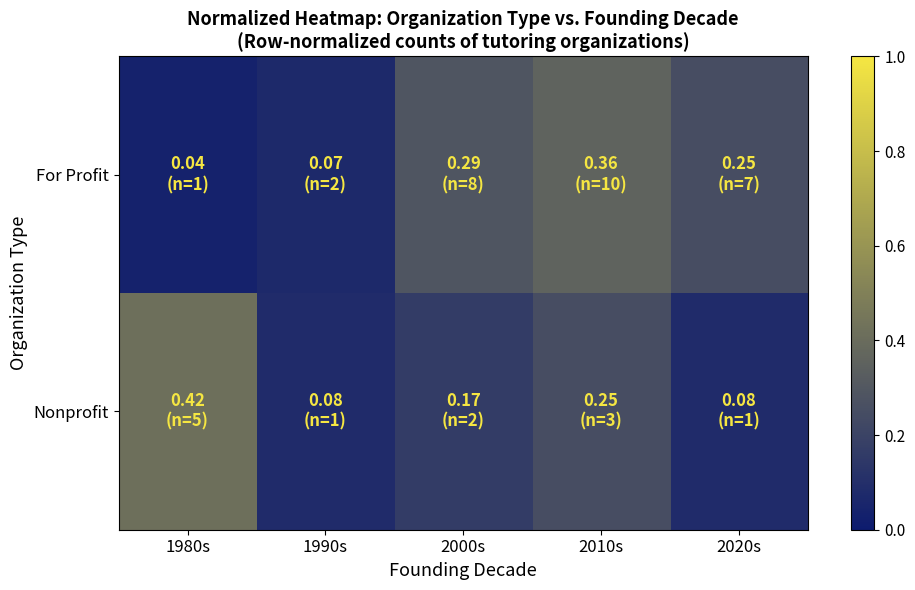

Count the number of data series in this chart.

2